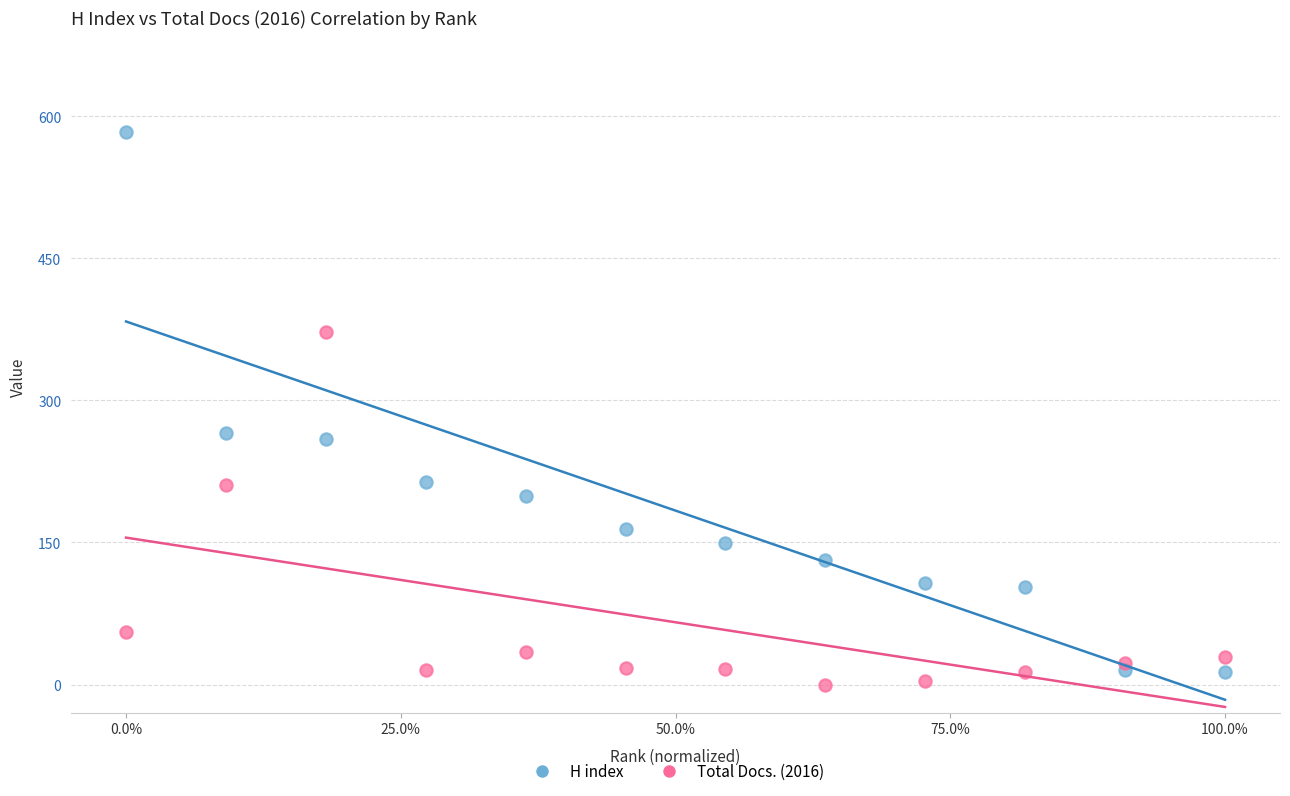

Which series contains the highest Y value?

H index